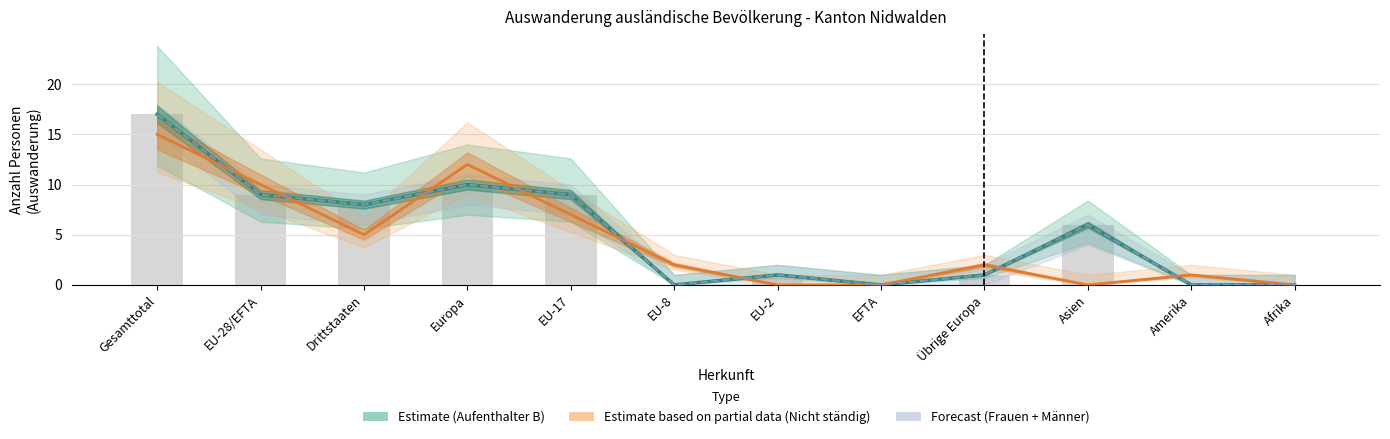

What is the total value across all series at Übrige Europa?

4